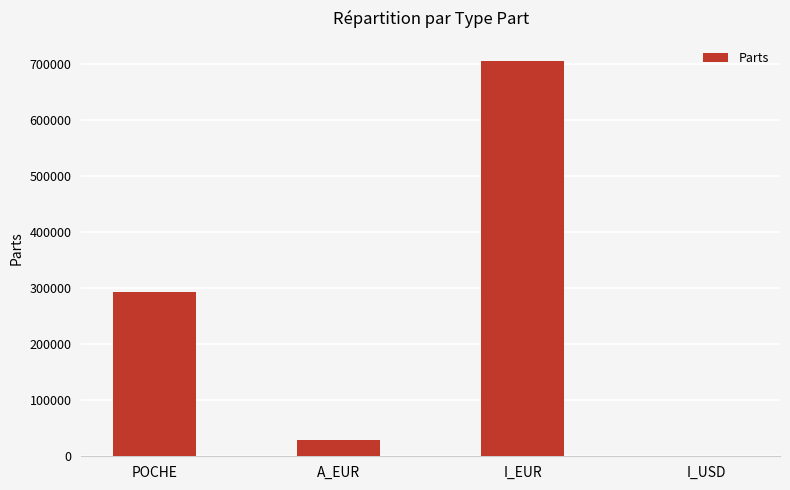

Which has a higher value, I_EUR or A_EUR?

I_EUR